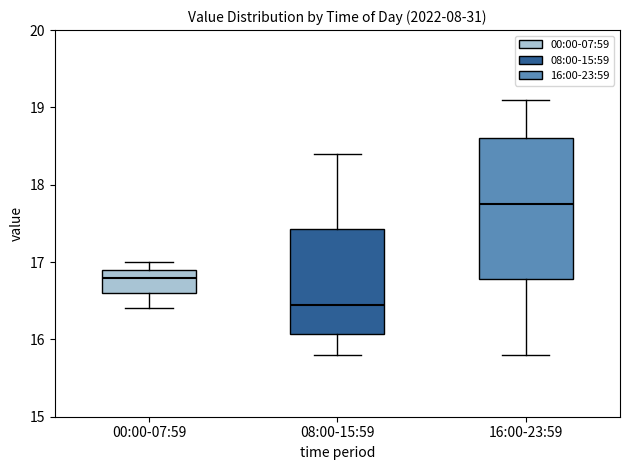

Comparing the boxes themselves (not the whiskers), which one is the tallest?

16:00-23:59